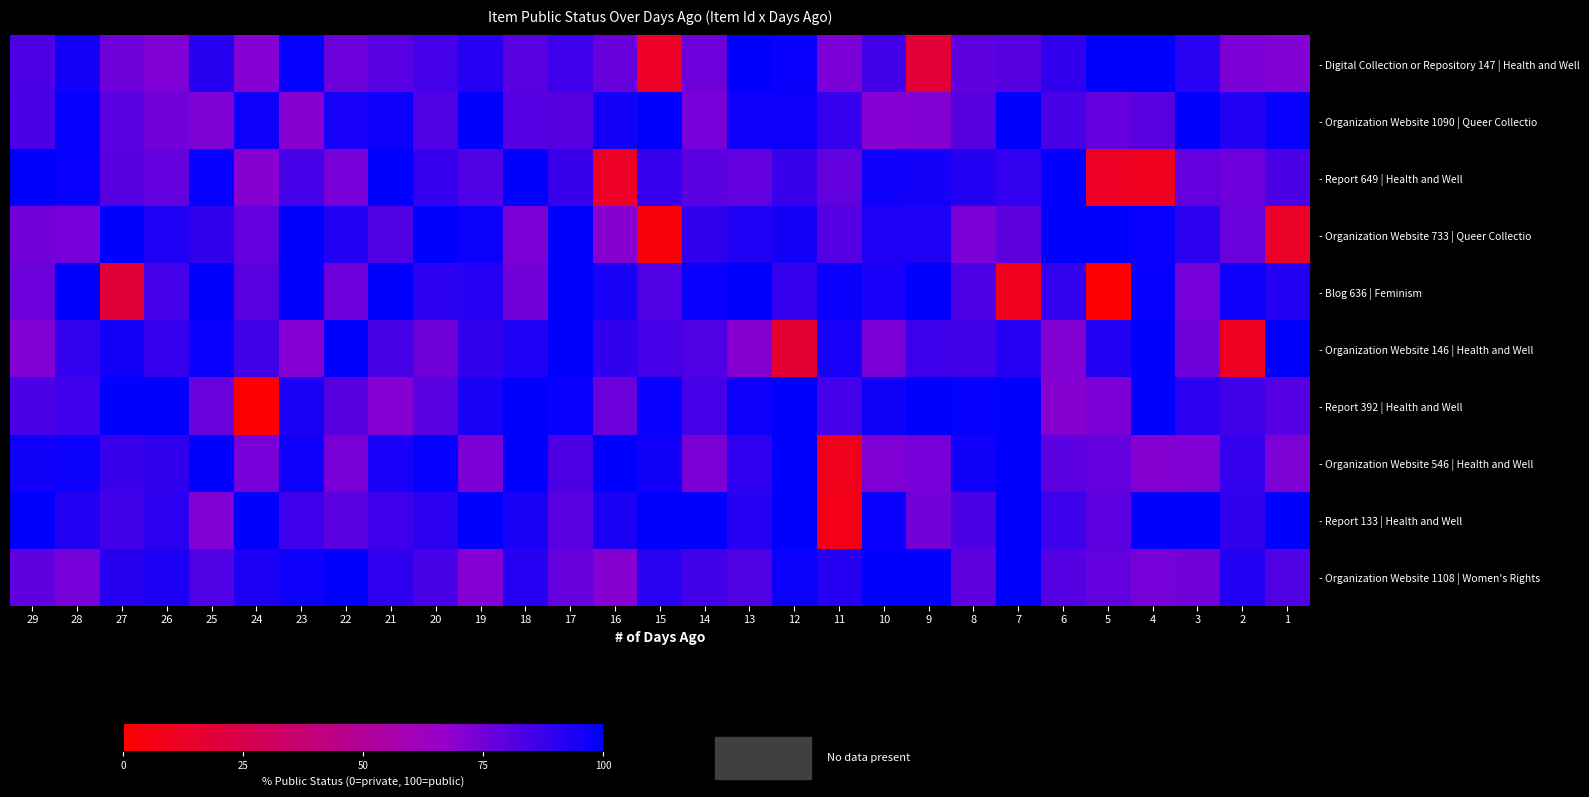

At 13, list the series in order from smallest to largest.

- Organization Website 146 | Health and Well, - Report 649 | Health and Well, - Organization Website 1108 | Women's Rights, - Organization Website 546 | Health and Well, - Report 133 | Health and Well, - Organization Website 733 | Queer Collectio, - Organization Website 1090 | Queer Collectio, - Report 392 | Health and Well, - Digital Collection or Repository 147 | Health and Well, - Blog 636 | Feminism